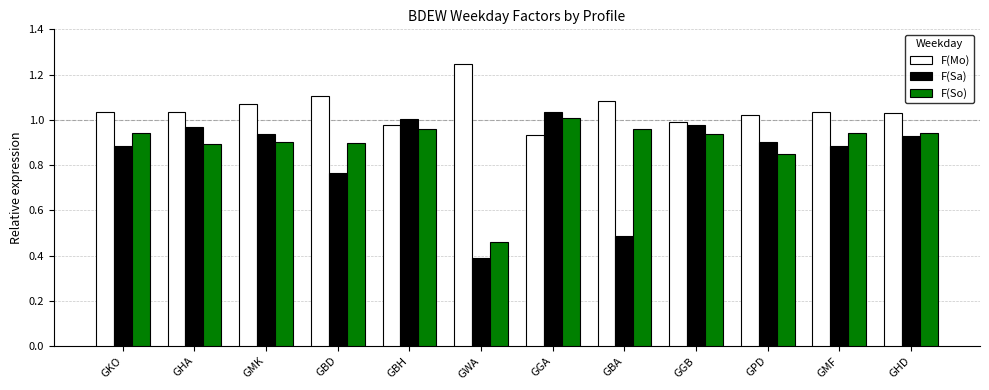

Which category has the highest value across all series?

GWA